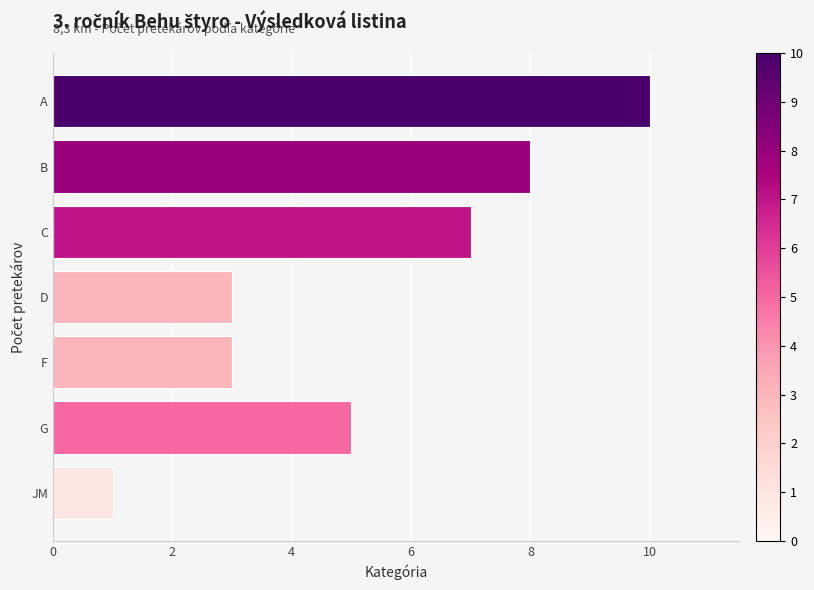

Which label corresponds to the smallest value in the chart?

JM